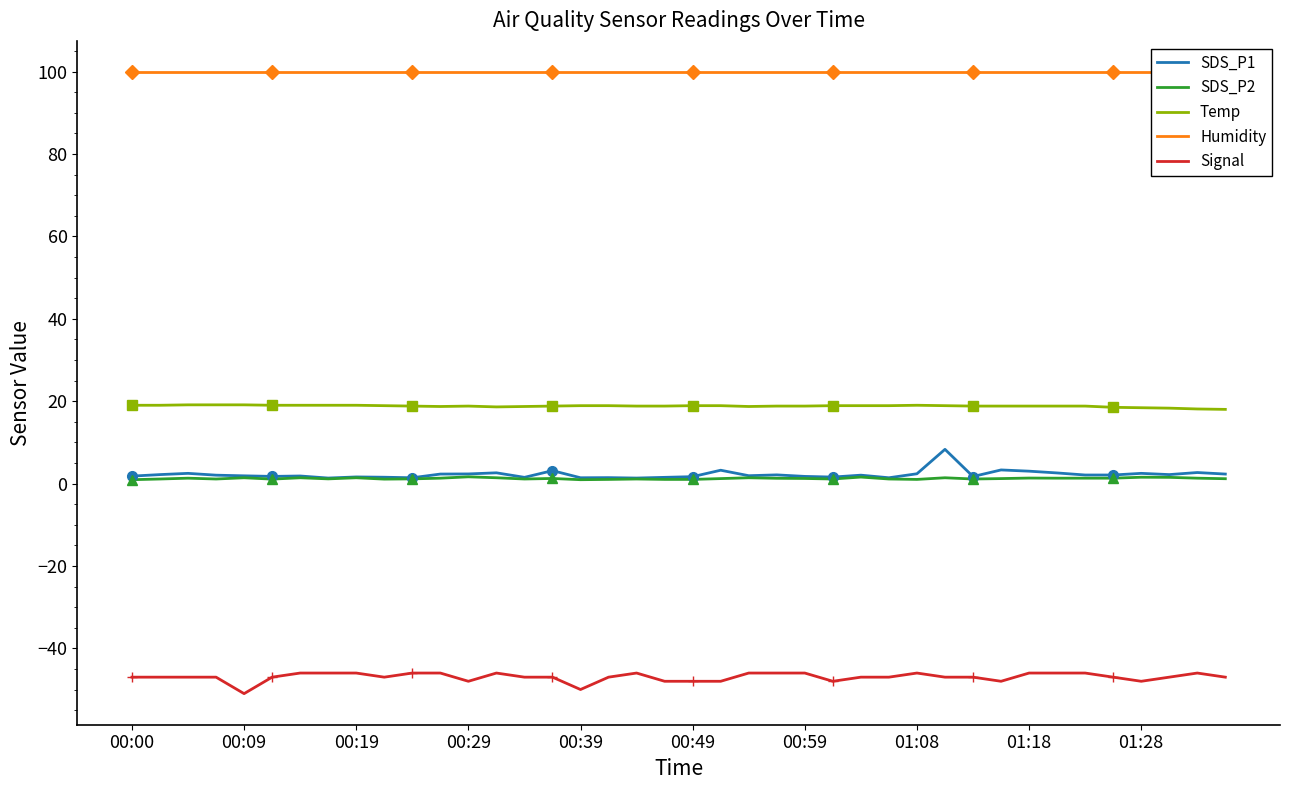

At how many categories does at least one series exceed 86?

40